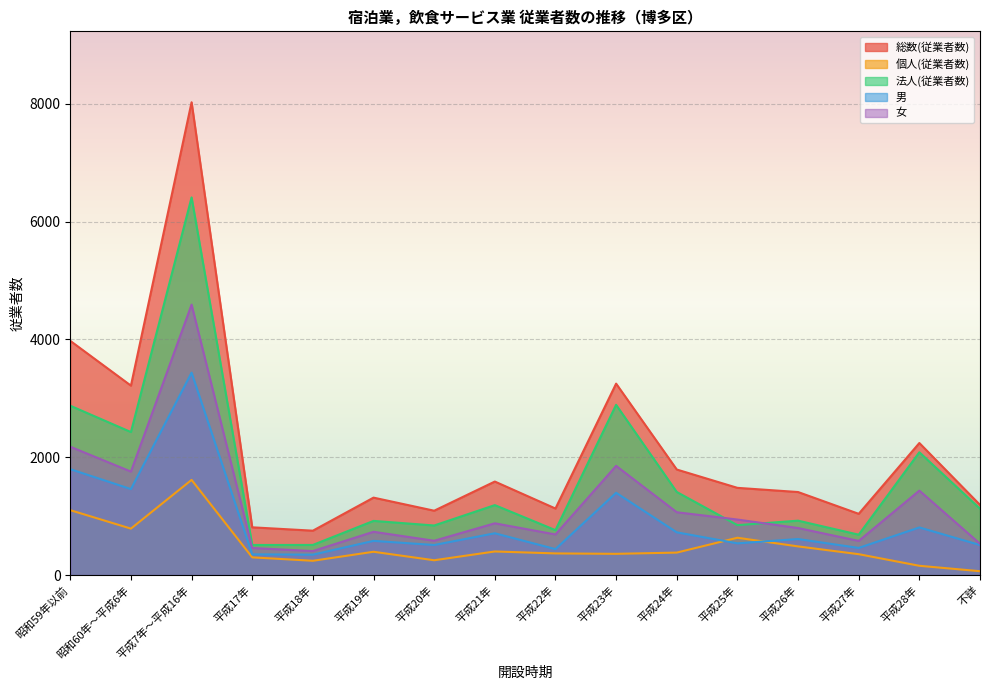

At which category does 個人(従業者数) reach its first local peak?

平成7年～平成16年